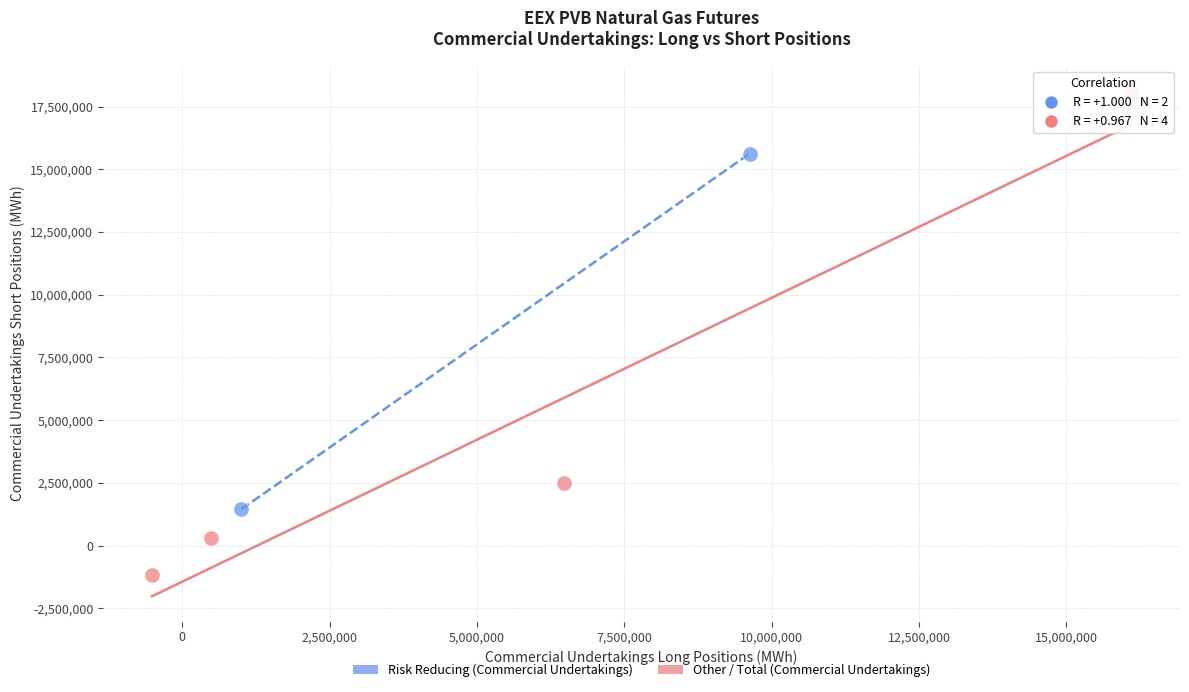

What are all the series names shown in the legend?

Risk Reducing (Commercial Undertakings), Other / Total (Commercial Undertakings)